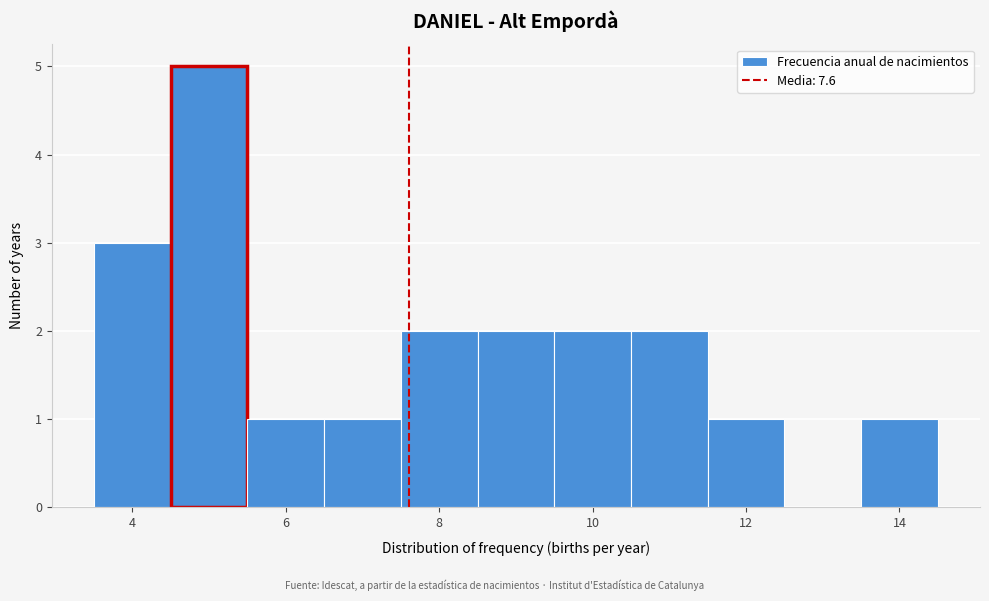

What is the height of the bar covering 9.5 to 10.5 on the x-axis? Neither the bar edges nor the heights are printed on the chart, so give them approximately, as read against the axes.

2